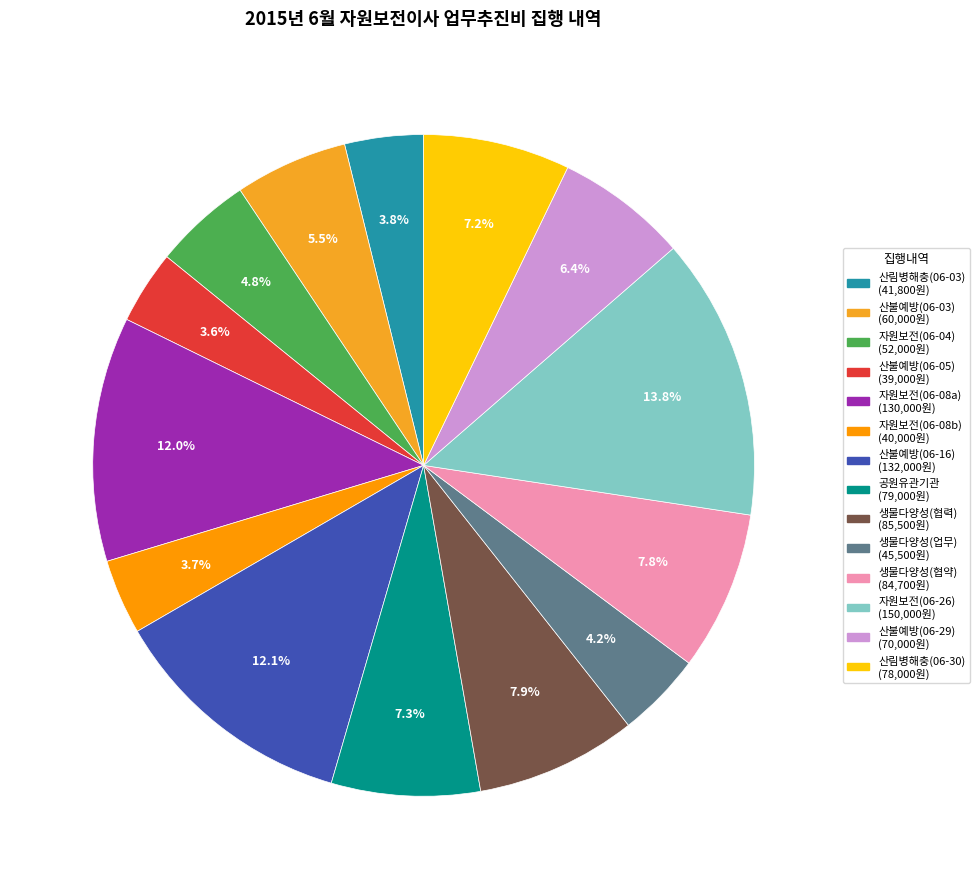

How many segments does this pie chart have?

14